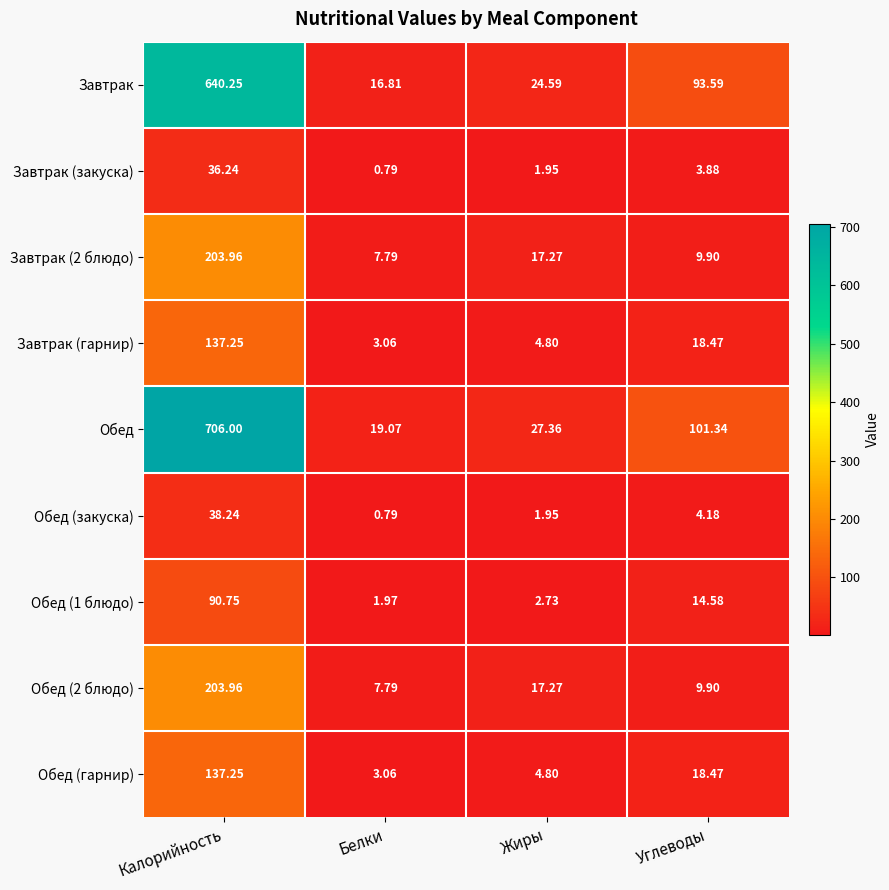

Which series has the widest spread of values?

Обед